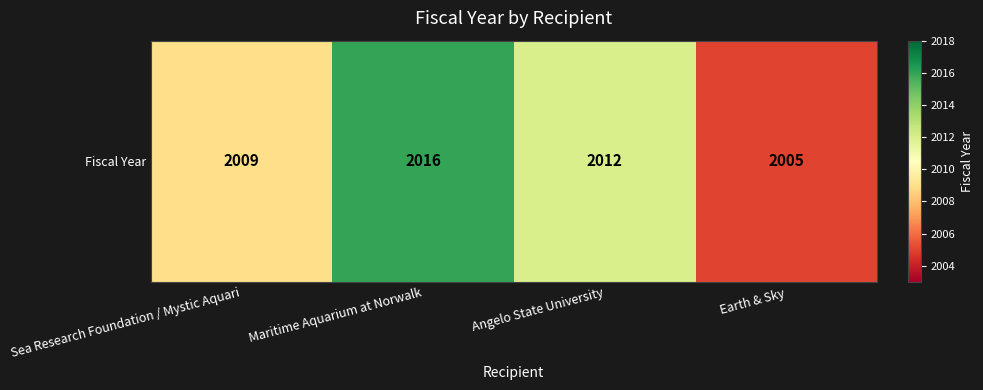

What is the greatest value displayed?

2016